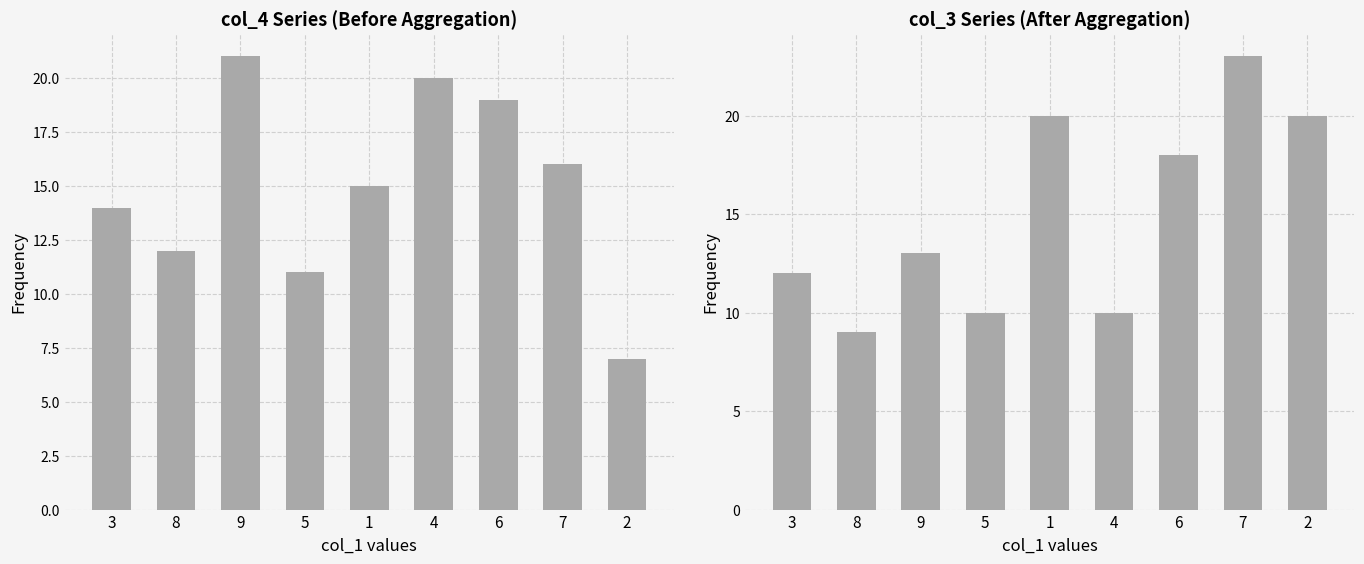

Is it true that col_3+col_5+col_9 equals 18 at 6?

True